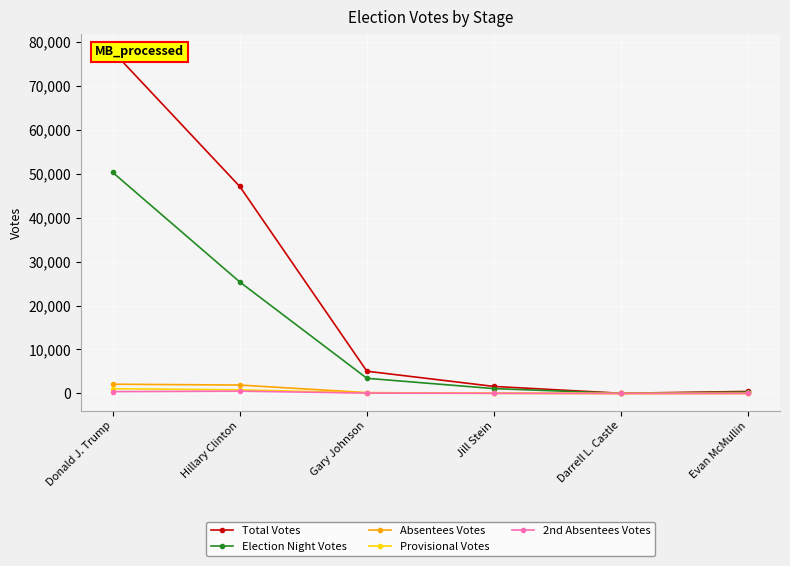

Which series has the largest range (max minus min)?

Total Votes